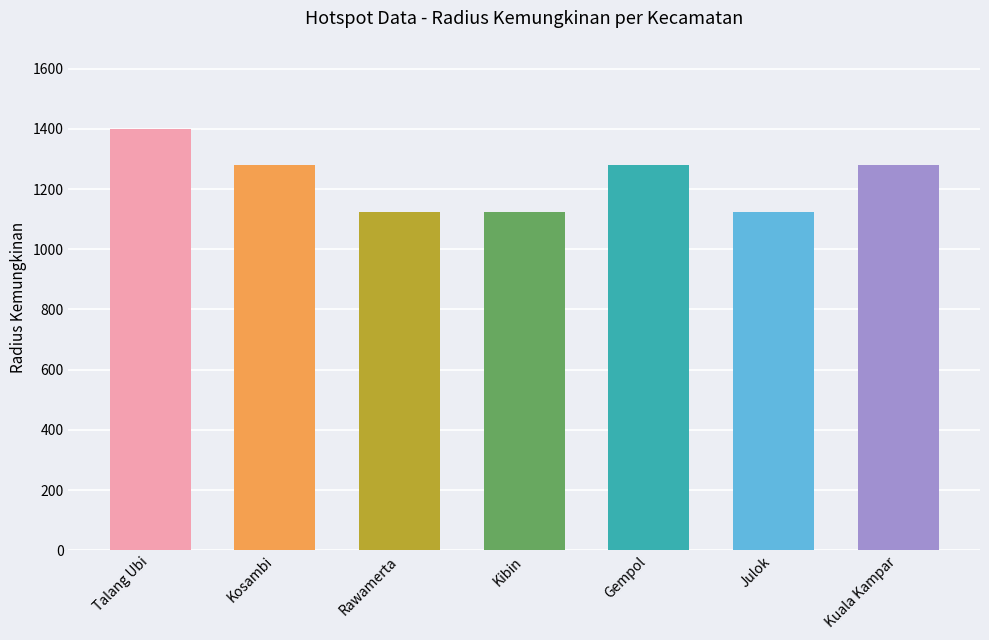

What is the difference between the second highest and second lowest values?

155